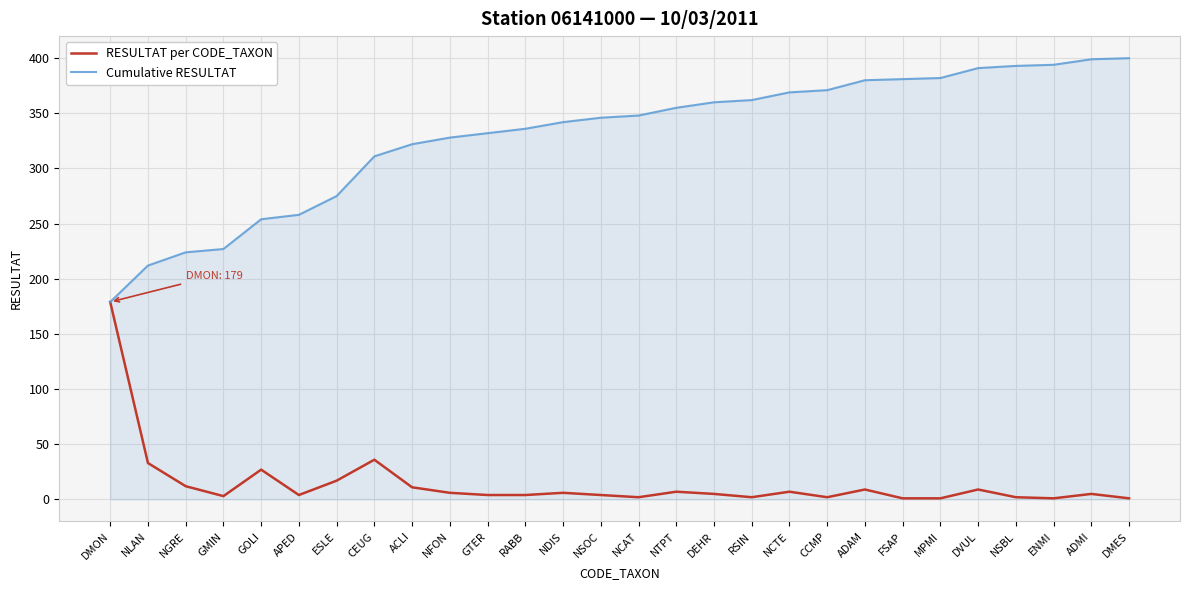

List the series in order of their overall mean, highest first.

Cumulative RESULTAT, RESULTAT per CODE_TAXON